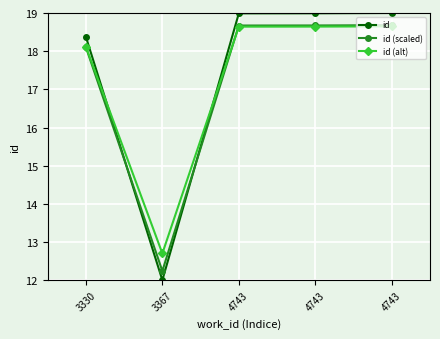

How many distinct data groups are displayed?

3